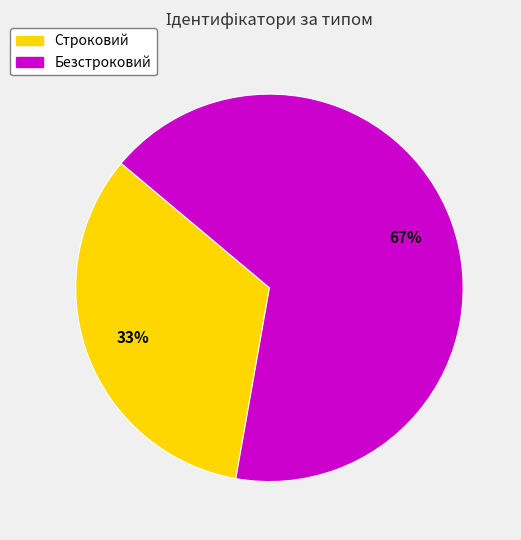

Is it true that Строковий is 28% of the pie?

False